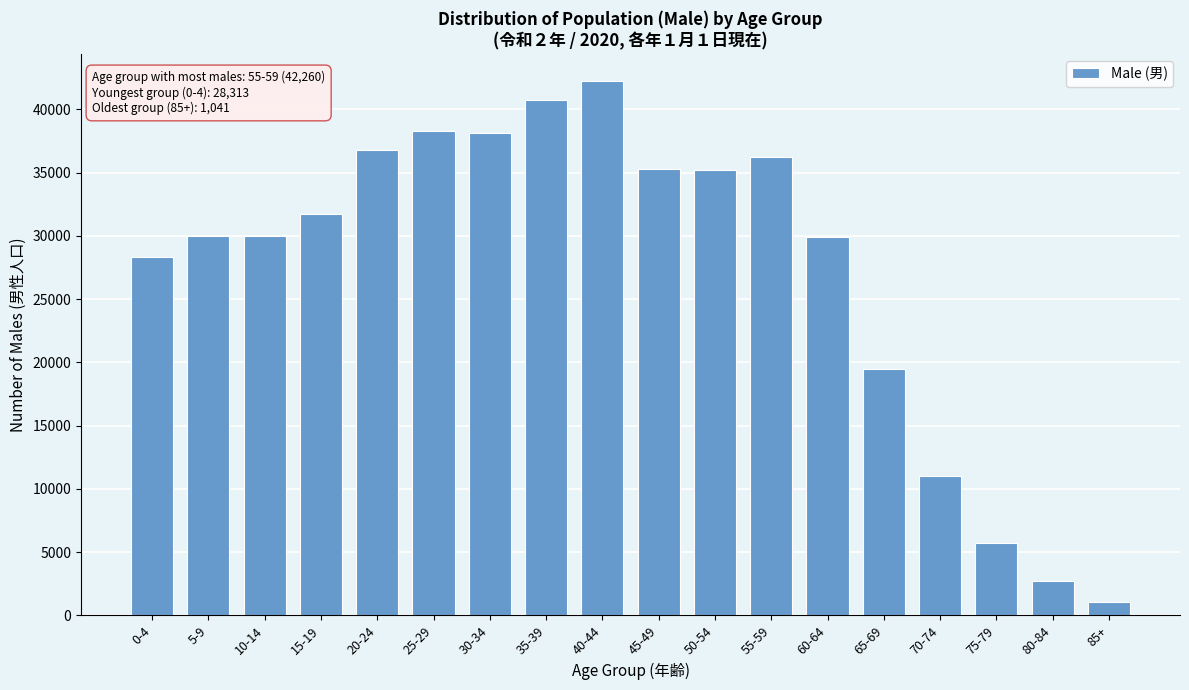

Is it true that the value at 10-14 is 29957?

True